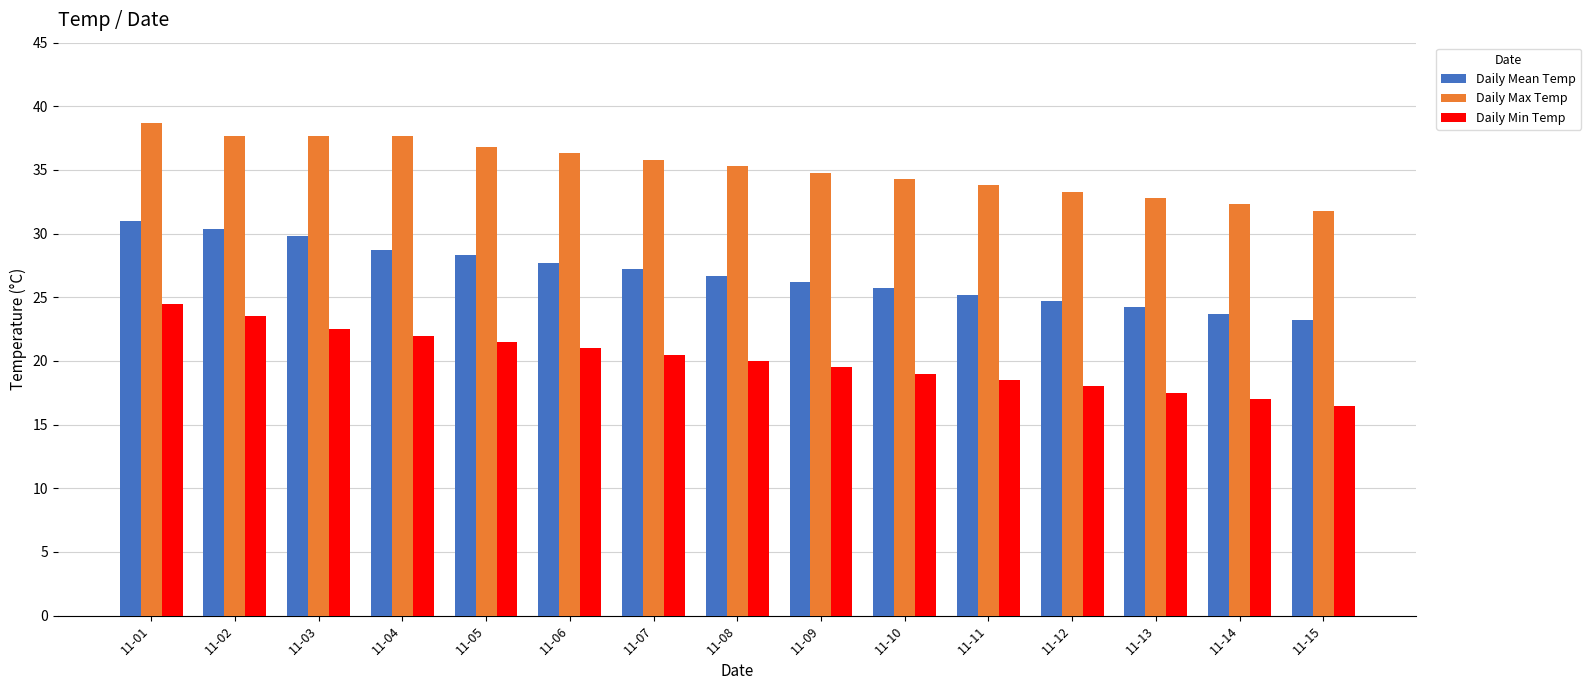

The value of Daily Min Temp at 11-12 is 18.0. True or false?

True